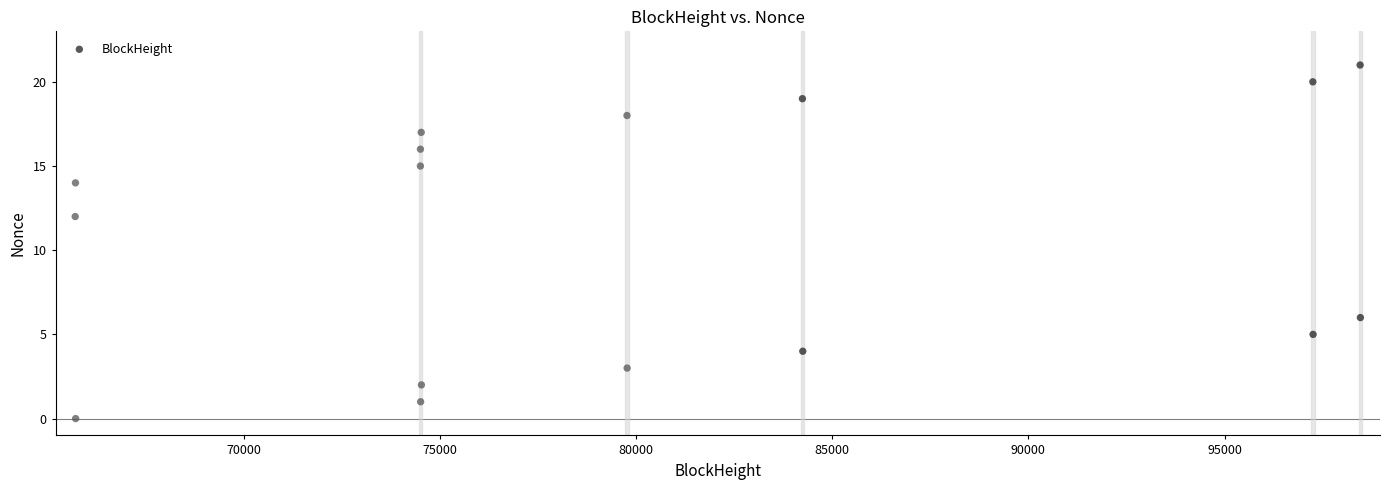

What is the range of Y values (max minus min)?

21